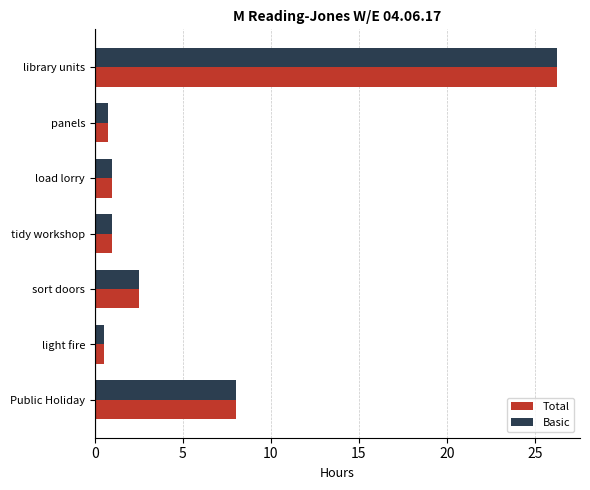

At which label is Total closest to 13?

Public Holiday